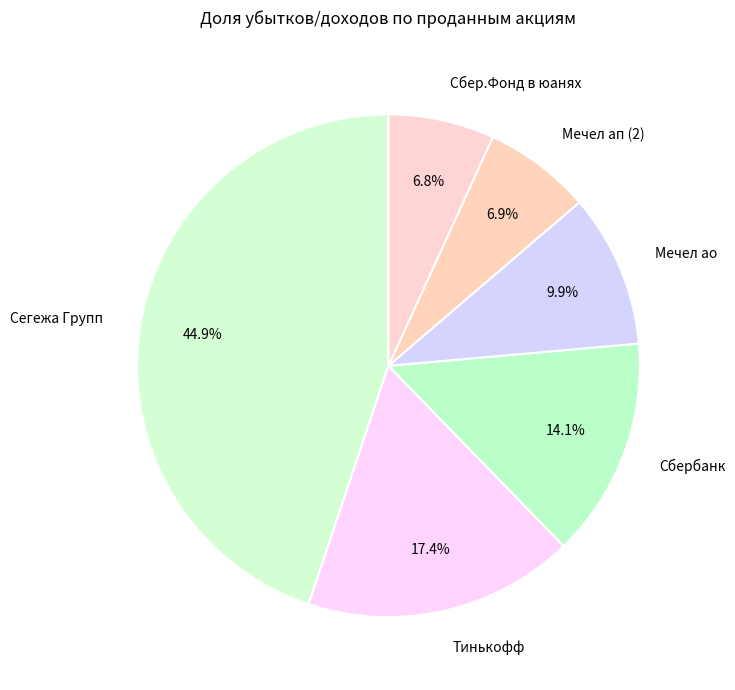

To the nearest percent, what is the difference between the largest and smallest slice percentages?

38%